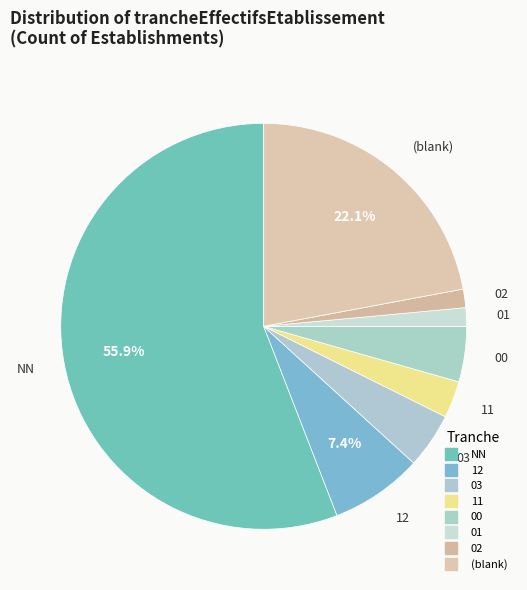

How many slices are in this pie chart?

8